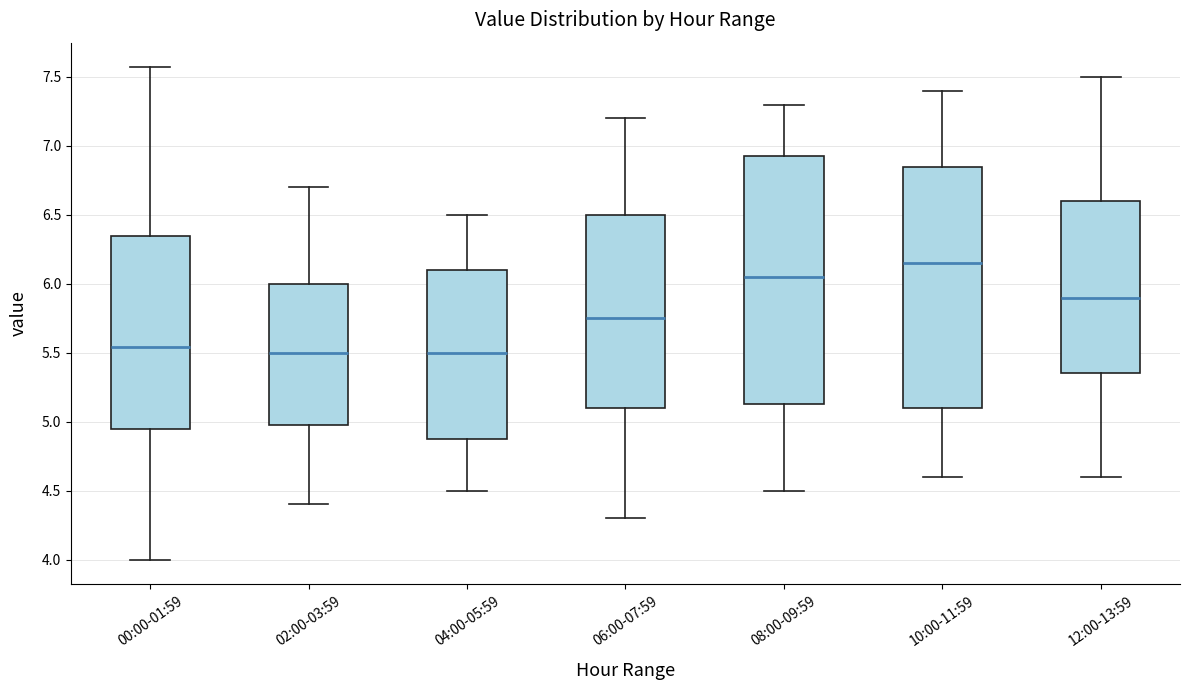

Which box is the tallest, from its lower edge to its upper edge?

08:00-09:59